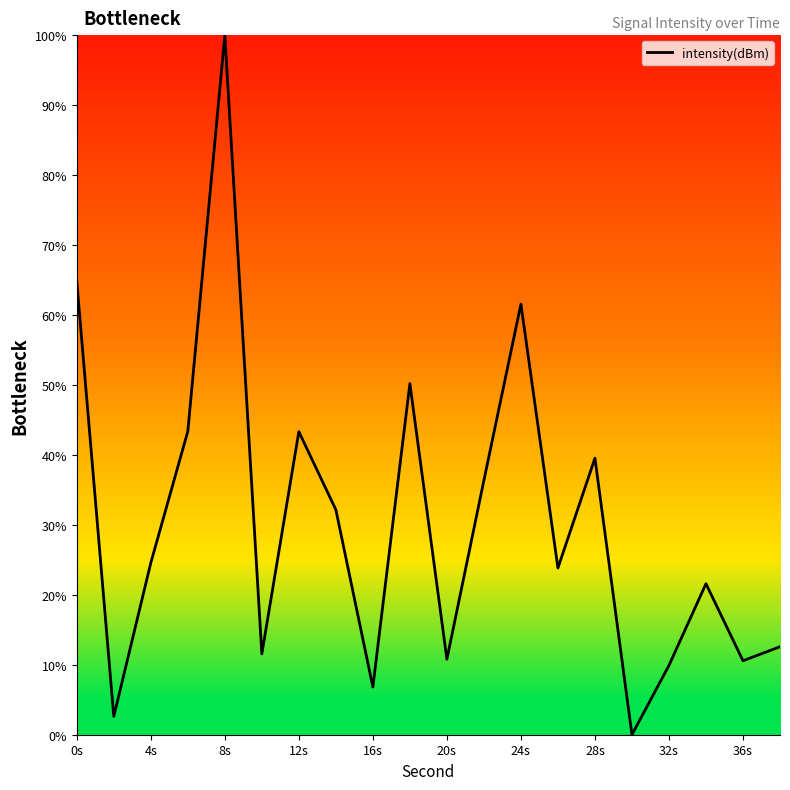

What is the maximum value shown in the chart?

100.0